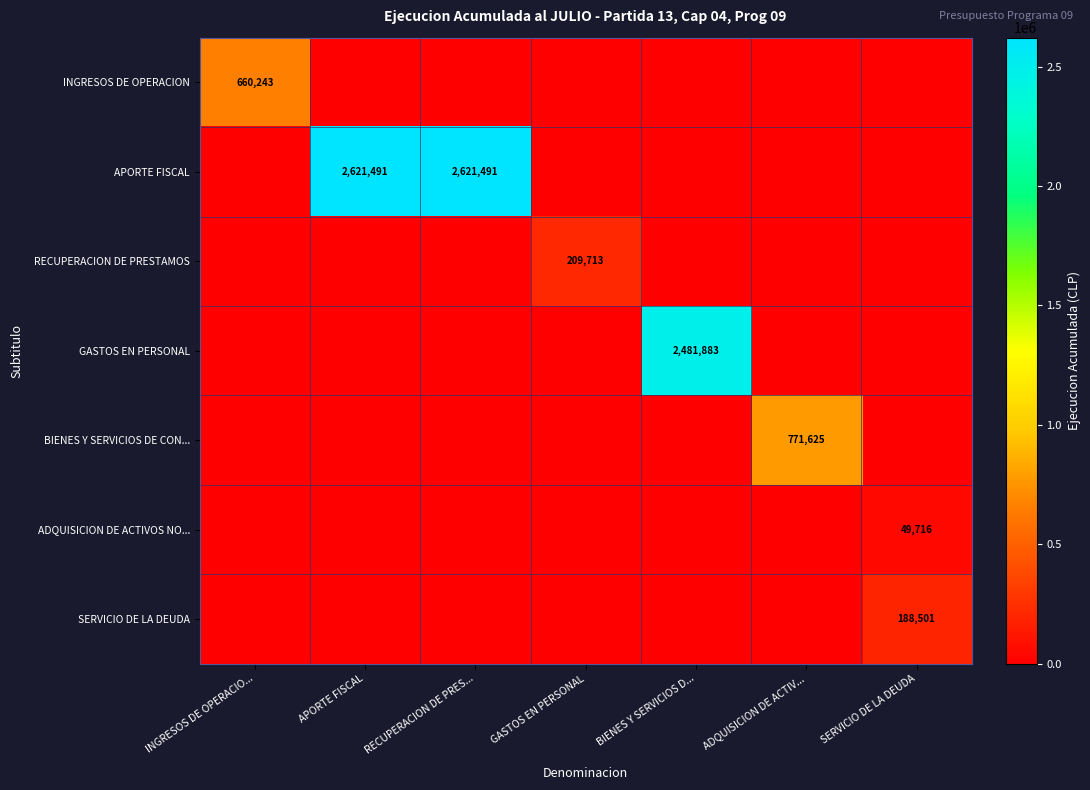

The SERVICIO DE LA DEUDA series shows 246248 at SERVICIO DE LA DEUDA. True or false?

False